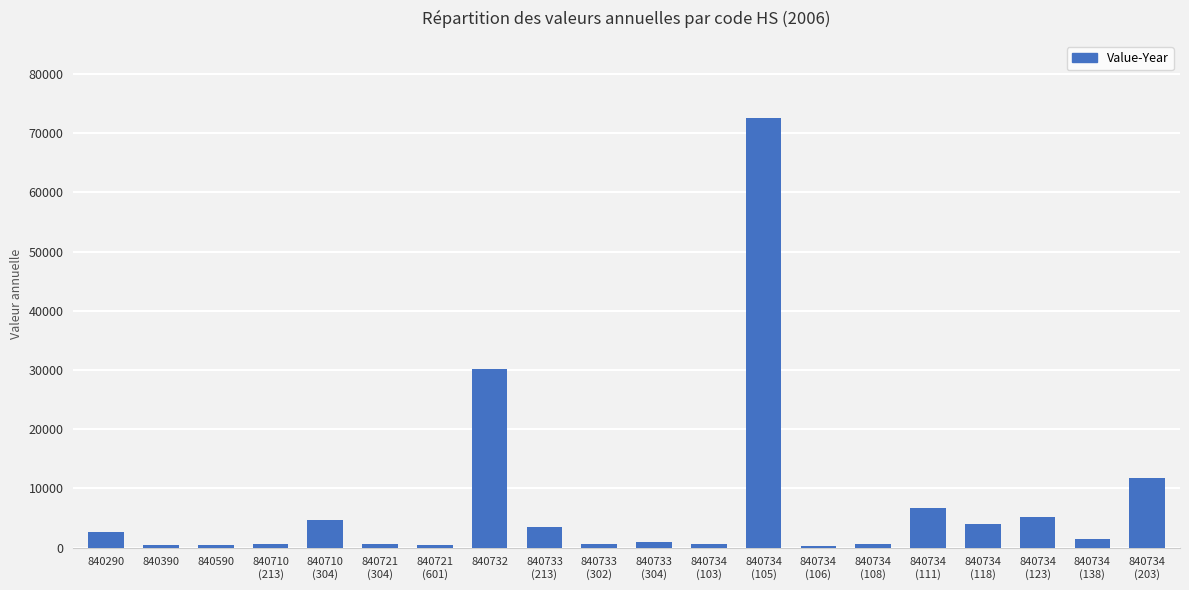

Which has a higher value, 840734
(203) or 840734
(123)?

840734
(203)